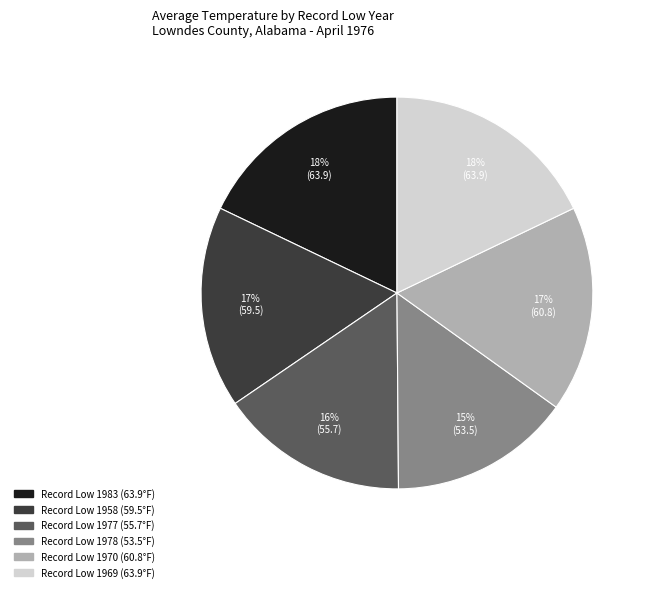

Count the number of slices in the pie.

6